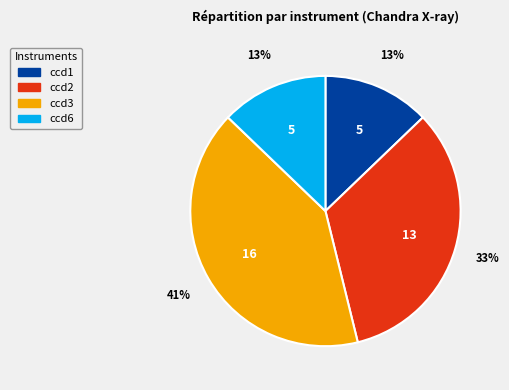

Do ccd3 and ccd6 together represent more than half of the pie?

Yes